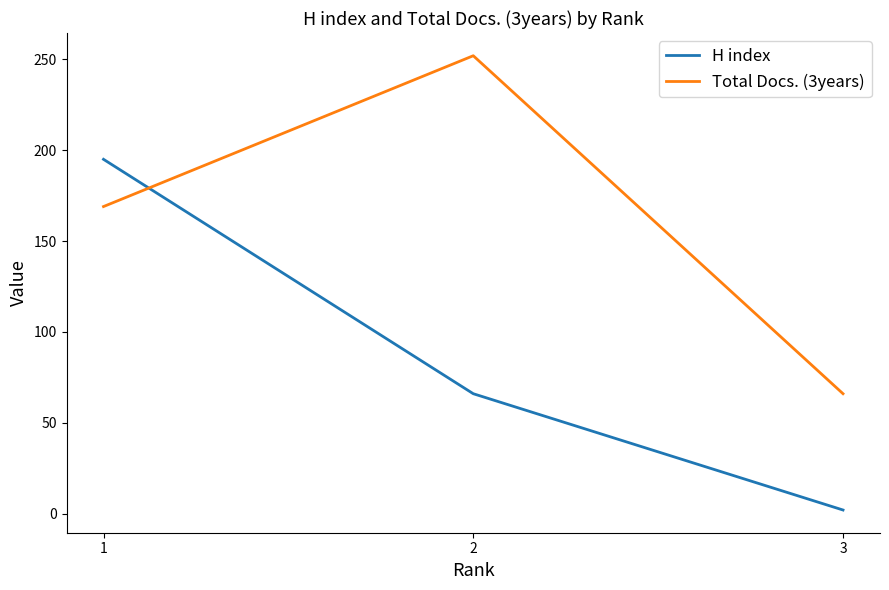

Rank the series by their average value, from highest to lowest.

Total Docs. (3years), H index